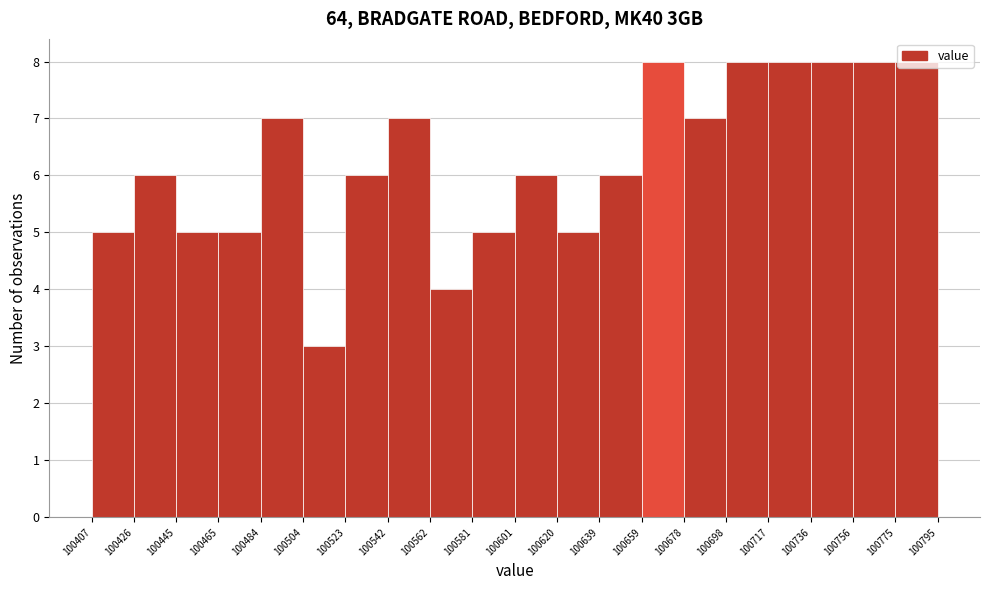

Reading left to right, list every bar in this chart as the range it spans on the x-axis followed by its height. The values are not printed on the chart, so give them approximately, as read against the axis.

100407 to 100426: 5
100426 to 100445: 6
100445 to 100465: 5
100465 to 100484: 5
100484 to 100504: 7
100504 to 100523: 3
100523 to 100542: 6
100542 to 100562: 7
100562 to 100581: 4
100581 to 100601: 5
100601 to 100620: 6
100620 to 100639: 5
100639 to 100659: 6
100659 to 100678: 8
100678 to 100698: 7
100698 to 100717: 8
100717 to 100736: 8
100736 to 100756: 8
100756 to 100775: 8
100775 to 100795: 8